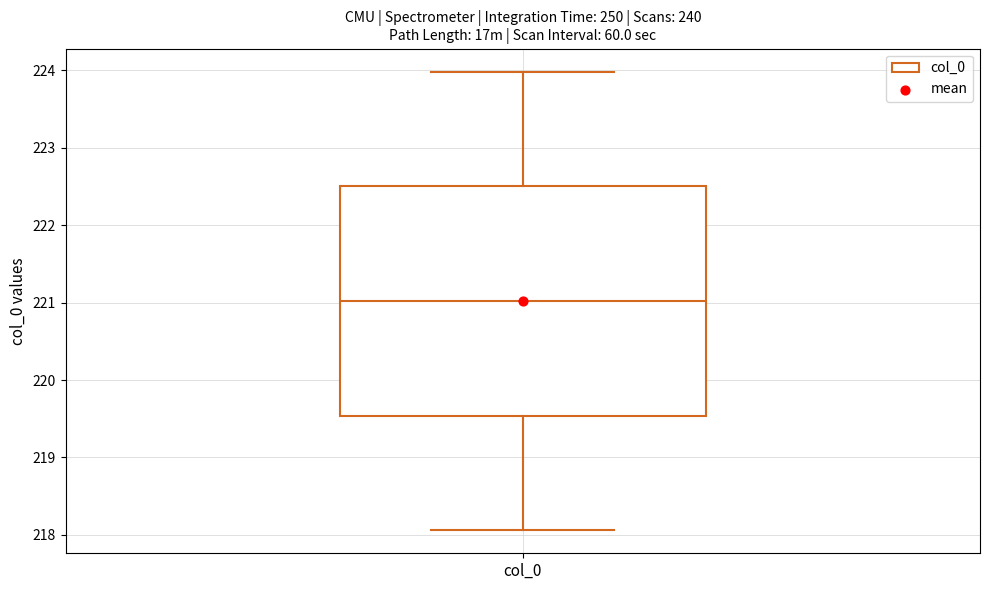

Transcribe this box plot: give where the median line is, the range the box spans, and where the two whiskers end, as read against the y-axis. The values are not printed on the chart, so give them approximately, as read against the axis.

median 221.0, box 219.5 to 222.5, whiskers 218.1 to 224.0